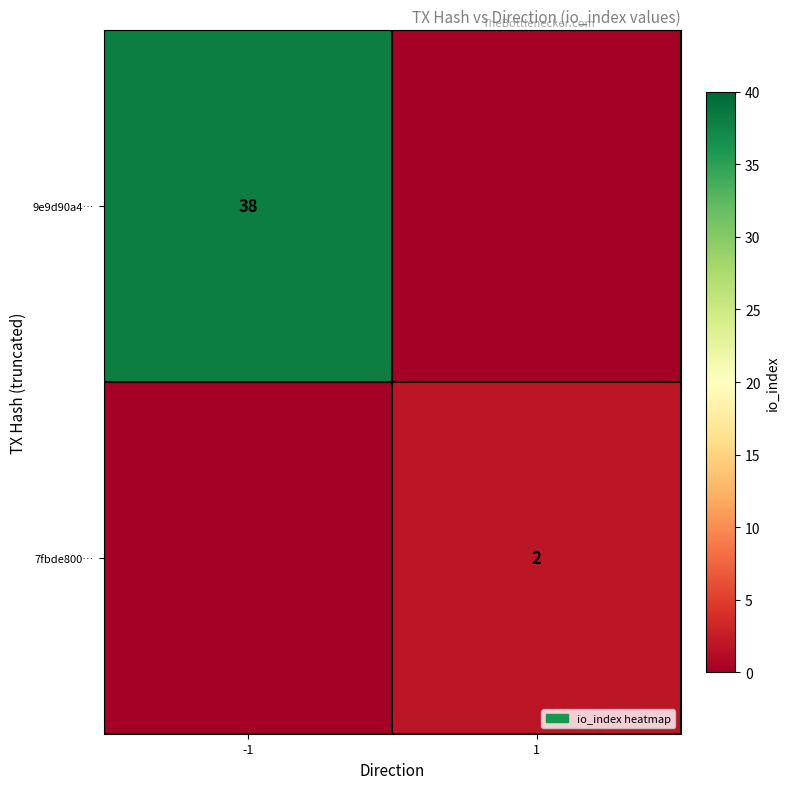

The value of 7fbde800… at 1 is 0. True or false?

False